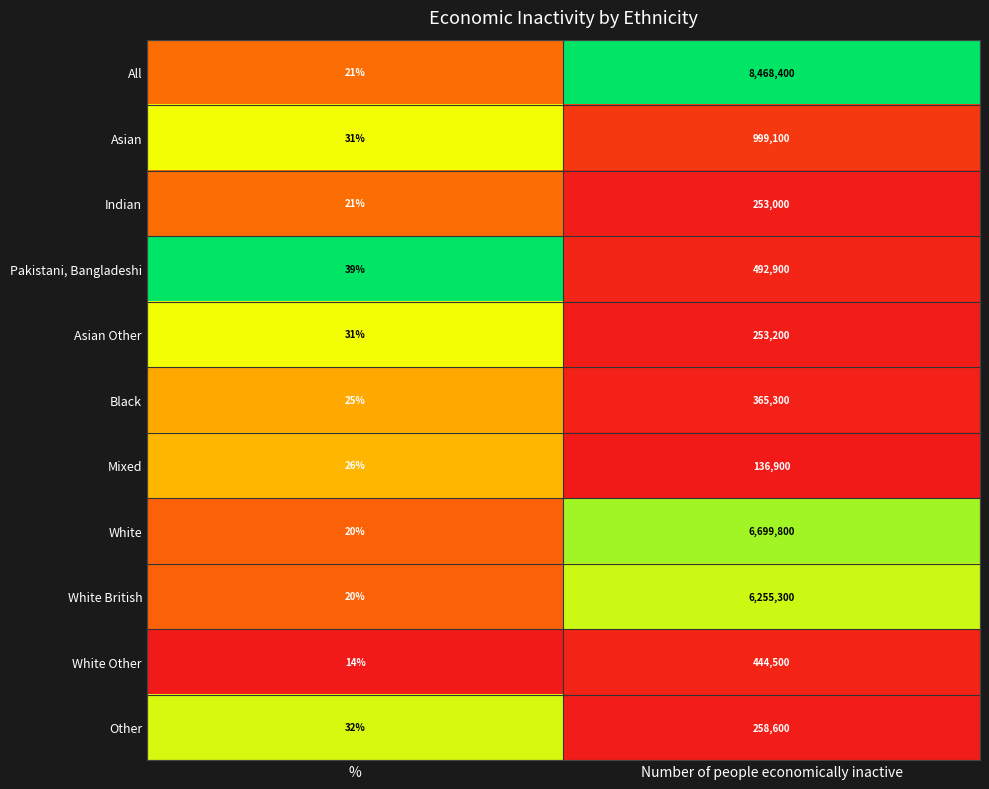

At which category does the chart reach its minimum across all series?

Number of people economically inactive